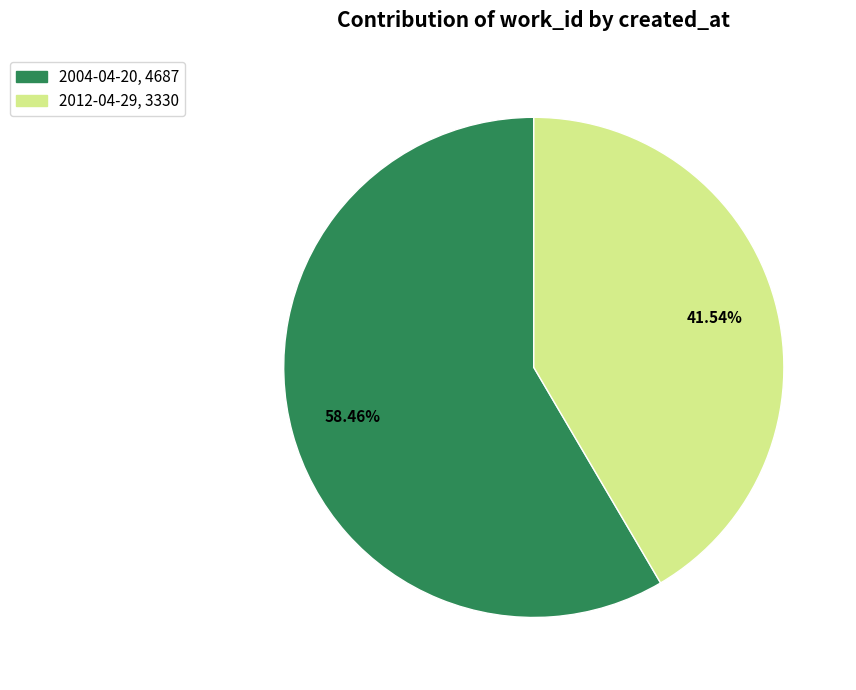

Between 2012-04-29 and 2004-04-20, which is larger?

2004-04-20